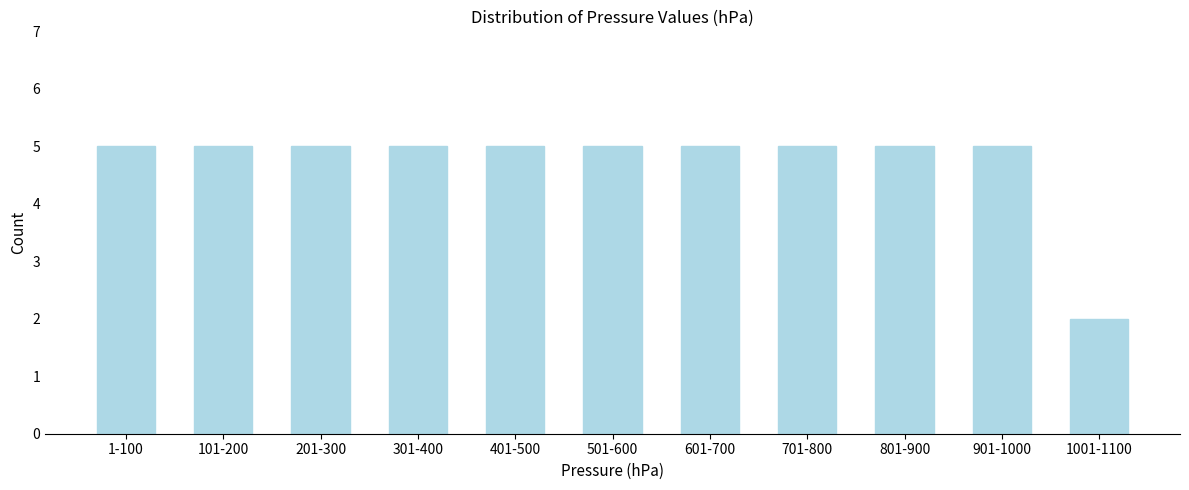

Reading left to right, extract all data points from this chart.

5	5	5	5	5	5	5	5	5	5	2